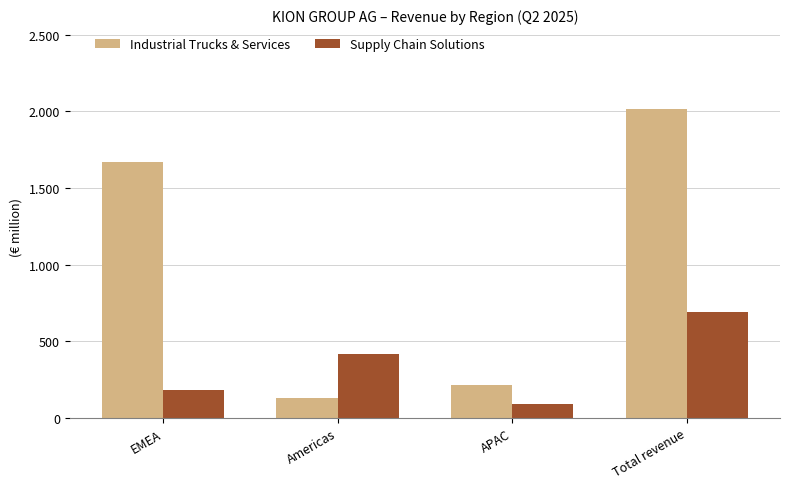

What are all the series names shown in the legend?

Industrial Trucks & Services, Supply Chain Solutions